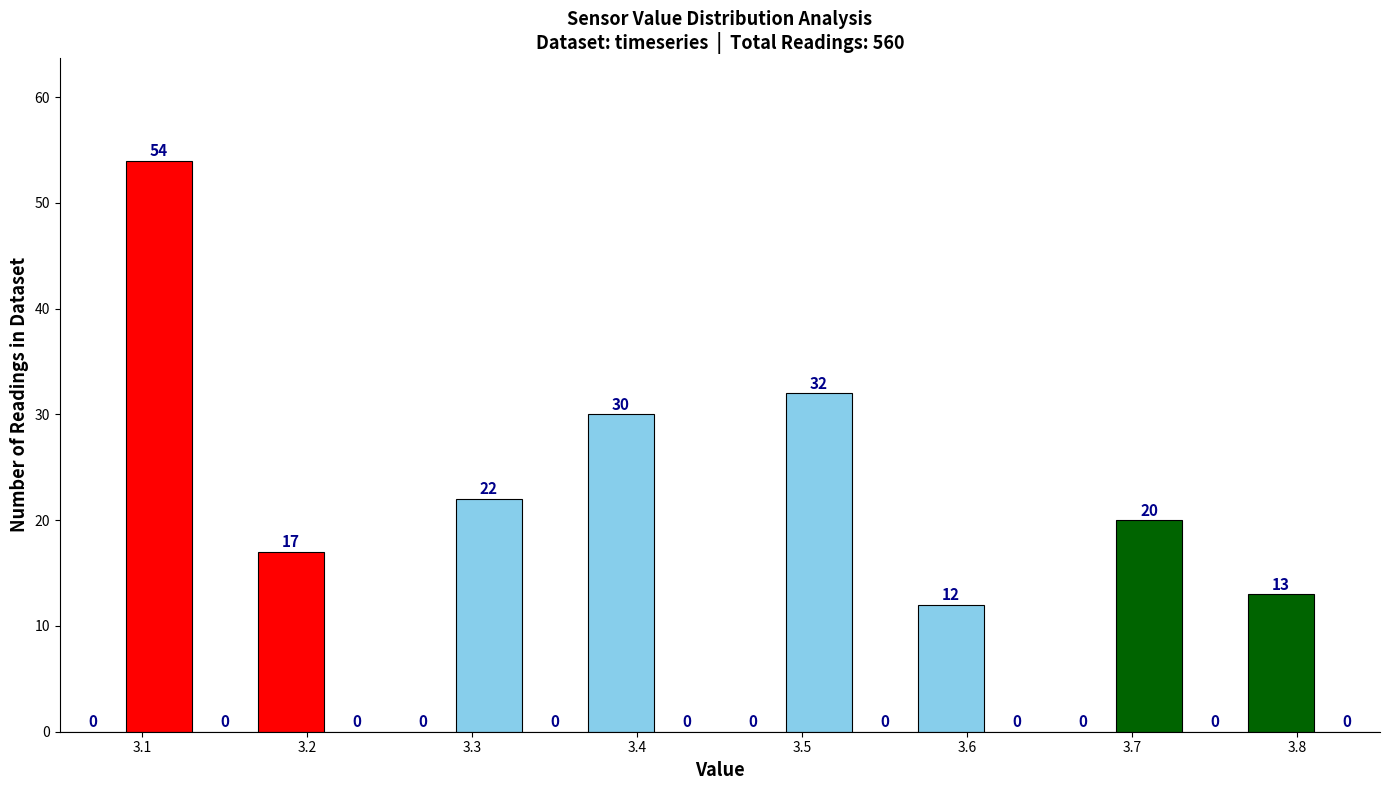

Reading left to right, transcribe this chart: for each bar, give the range it covers on the x-axis and its height.

3.05 to 3.09: 0
3.09 to 3.13: 54
3.13 to 3.17: 0
3.17 to 3.21: 17
3.21 to 3.25: 0
3.25 to 3.29: 0
3.29 to 3.33: 22
3.33 to 3.37: 0
3.37 to 3.41: 30
3.41 to 3.45: 0
3.45 to 3.49: 0
3.49 to 3.53: 32
3.53 to 3.57: 0
3.57 to 3.61: 12
3.61 to 3.65: 0
3.65 to 3.69: 0
3.69 to 3.73: 20
3.73 to 3.77: 0
3.77 to 3.81: 13
3.81 to 3.85: 0